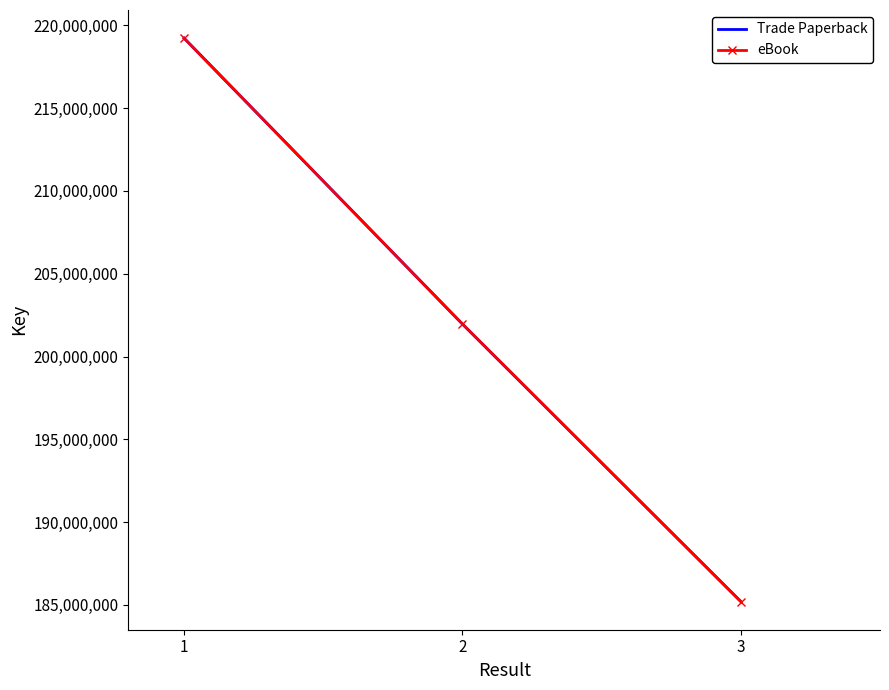

How many data points in Trade Paperback are above 201962360?

1